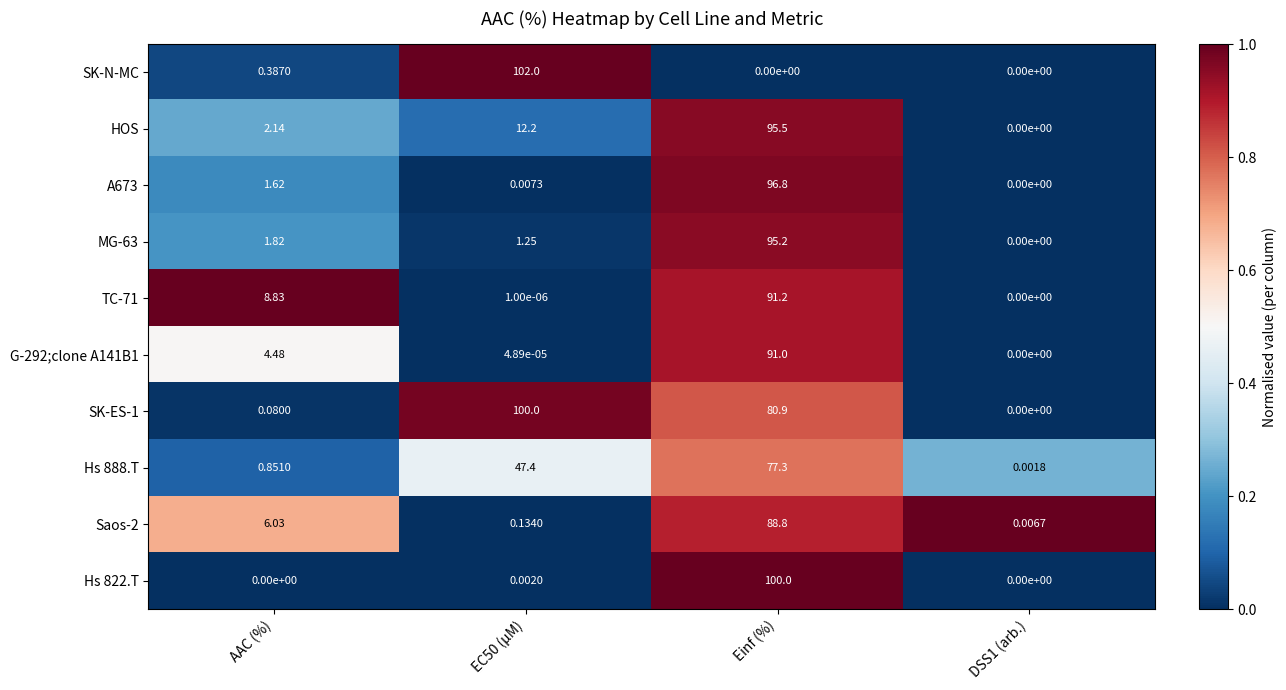

Which series has the largest total across all categories?

SK-ES-1